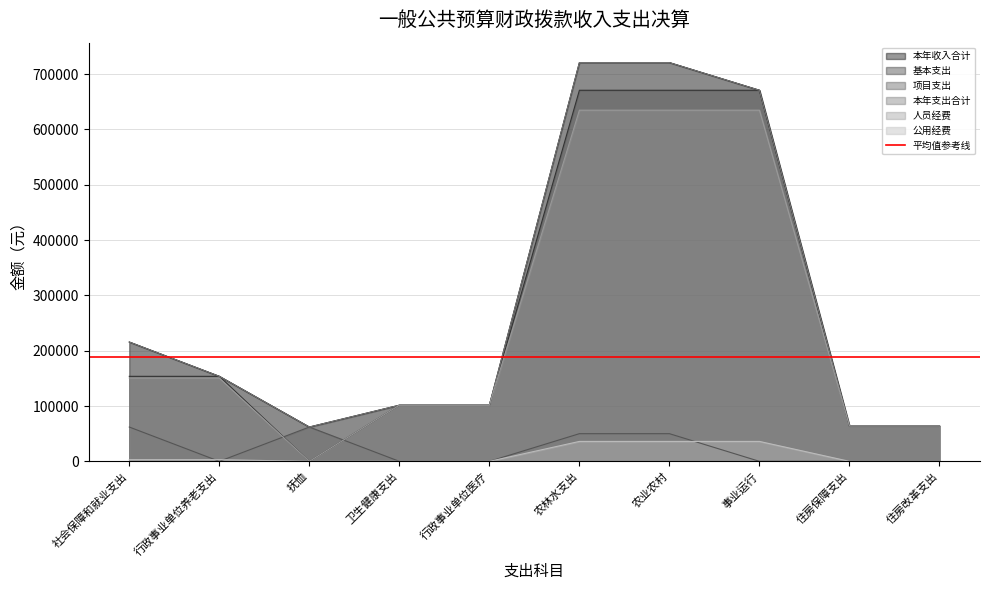

At which category is the sum across all series the highest?

农林水支出